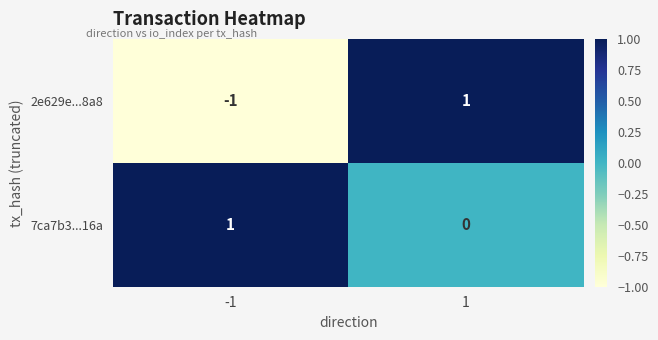

Which series has the widest spread of values?

2e629e...8a8